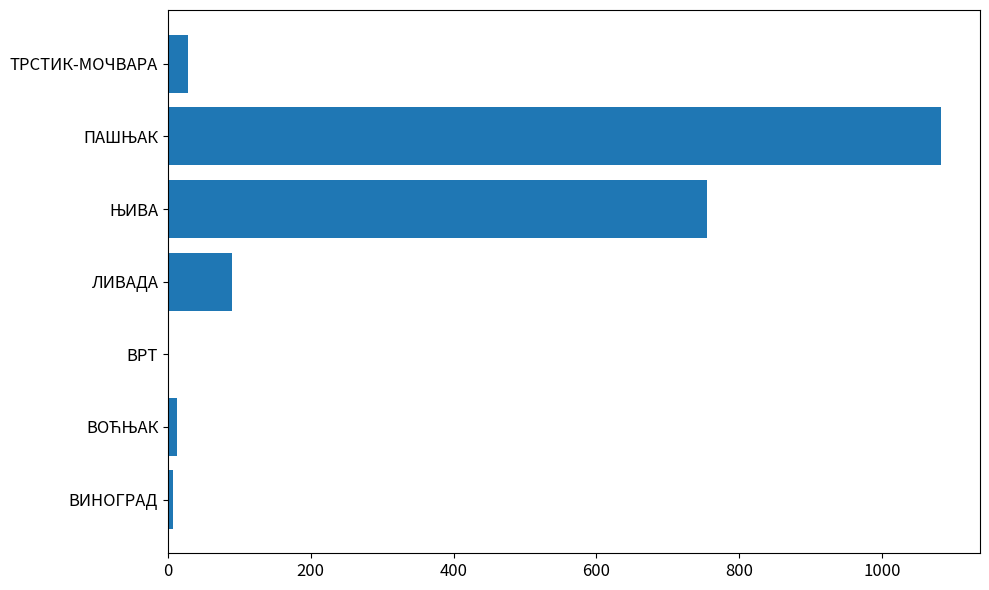

Is it true that the value at ЛИВАДА is 45.4?

False